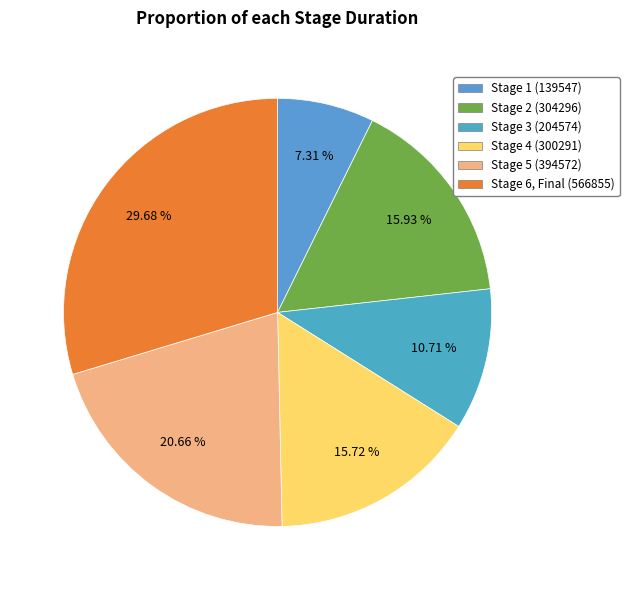

Rank the categories by value from highest to lowest.

Stage 6, Final, Stage 5, Stage 2, Stage 4, Stage 3, Stage 1